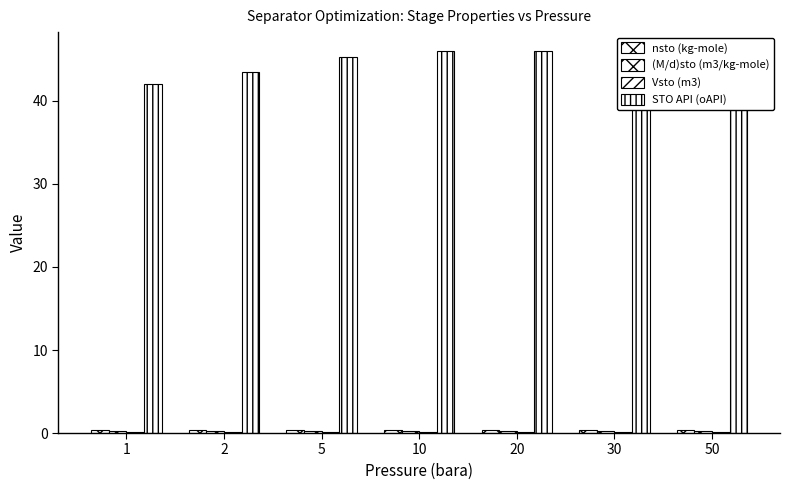

True or false: nsto (kg-mole) has a value of 0.4 at 2.

True